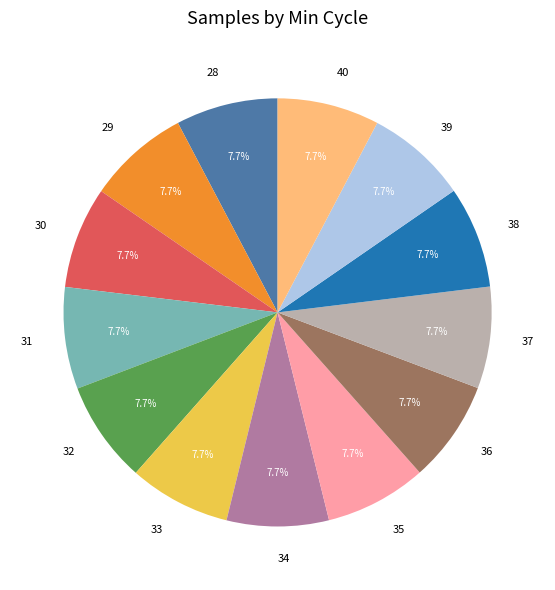

Is there any slice that represents more than half of the pie?

No